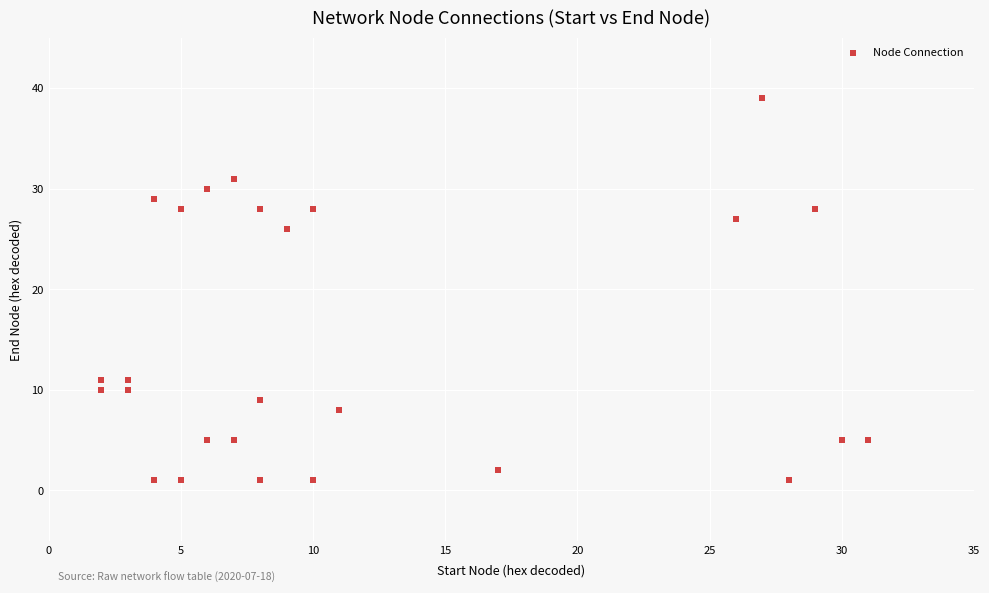

What Y value in the scatter plot is closest to 20?

26